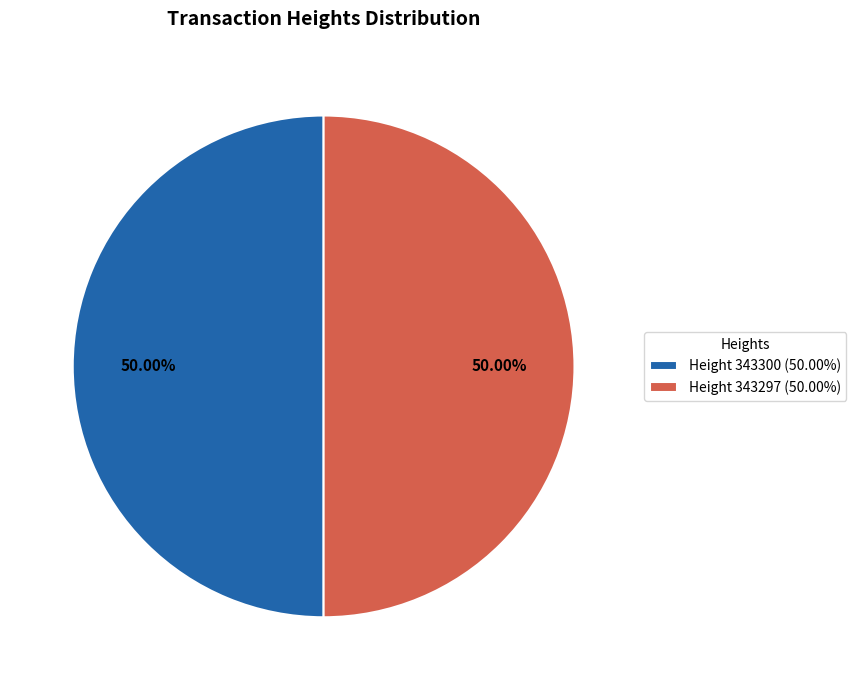

How many segments does this pie chart have?

2